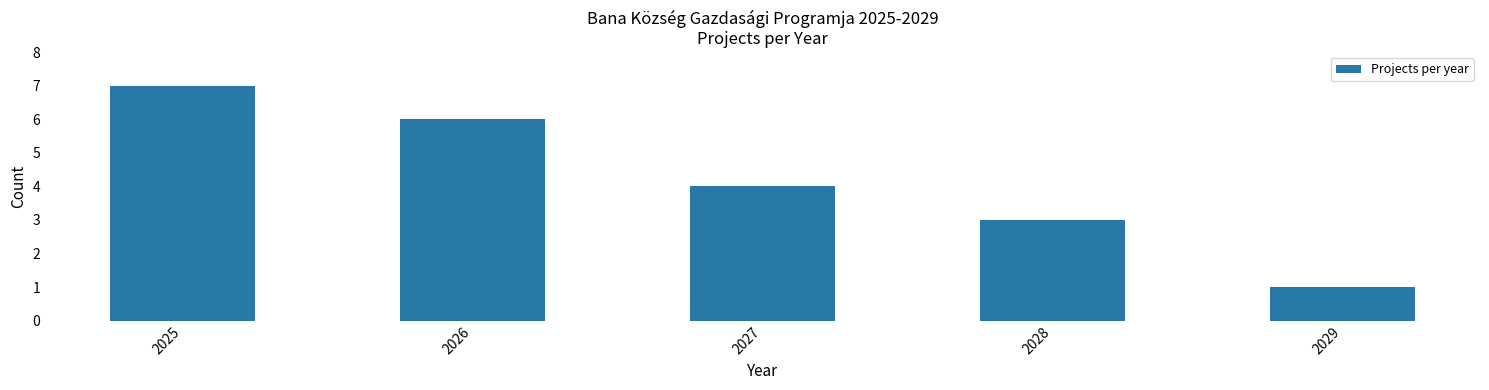

True or false: the data shows 7 at 2027.

False